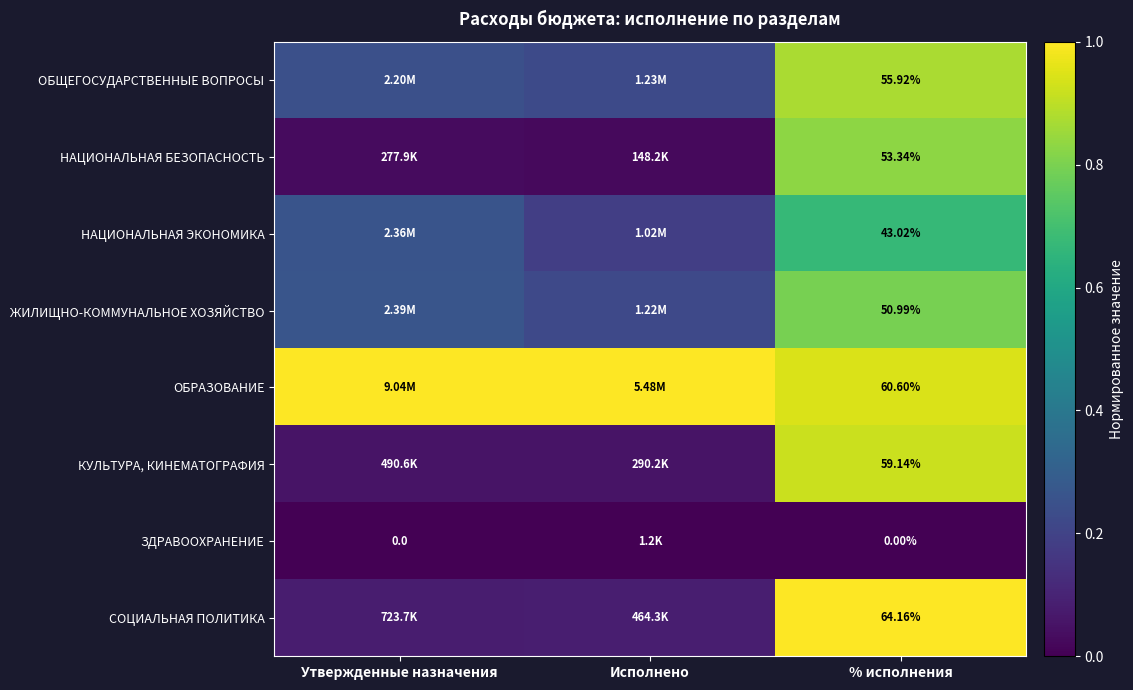

Is the value of ОБРАЗОВАНИЕ at Утвержденные назначения greater than the value of НАЦИОНАЛЬНАЯ БЕЗОПАСНОСТЬ at % исполнения?

Yes